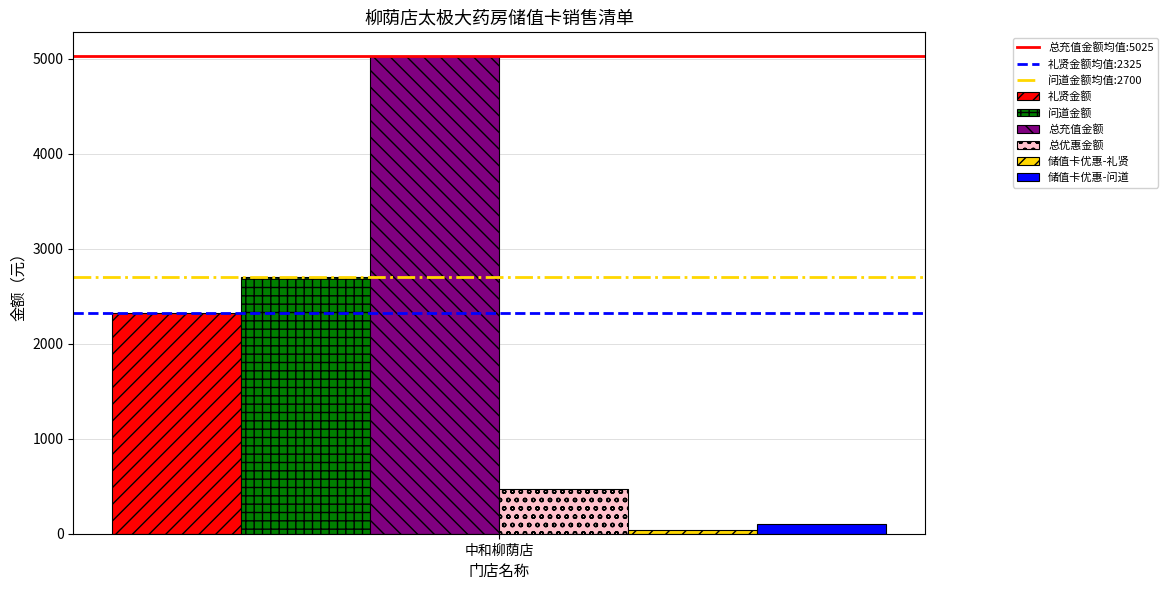

Rank the categories by 总充值金额 value from highest to lowest.

中和柳荫店